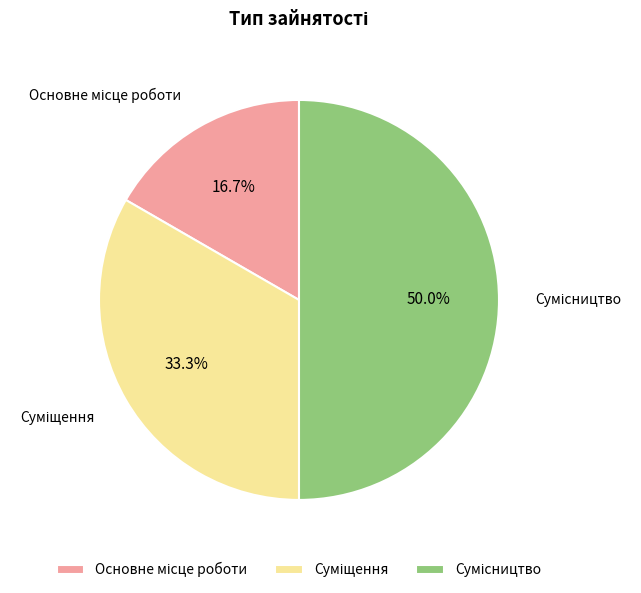

Which slice is the largest?

Сумісництво